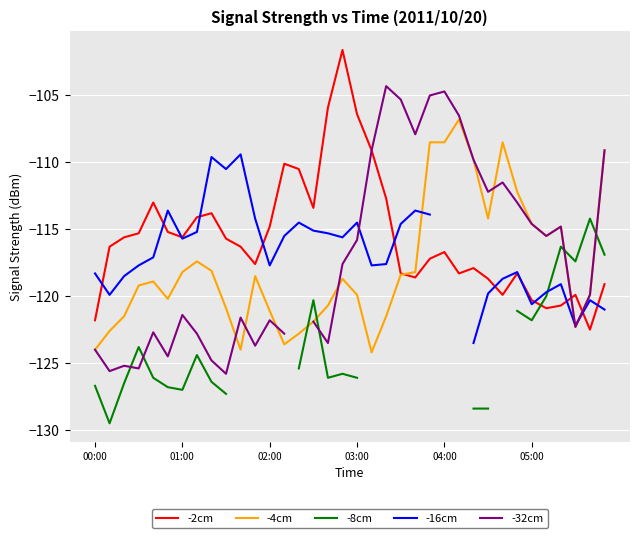

How many data points in -32cm are above -119?

17